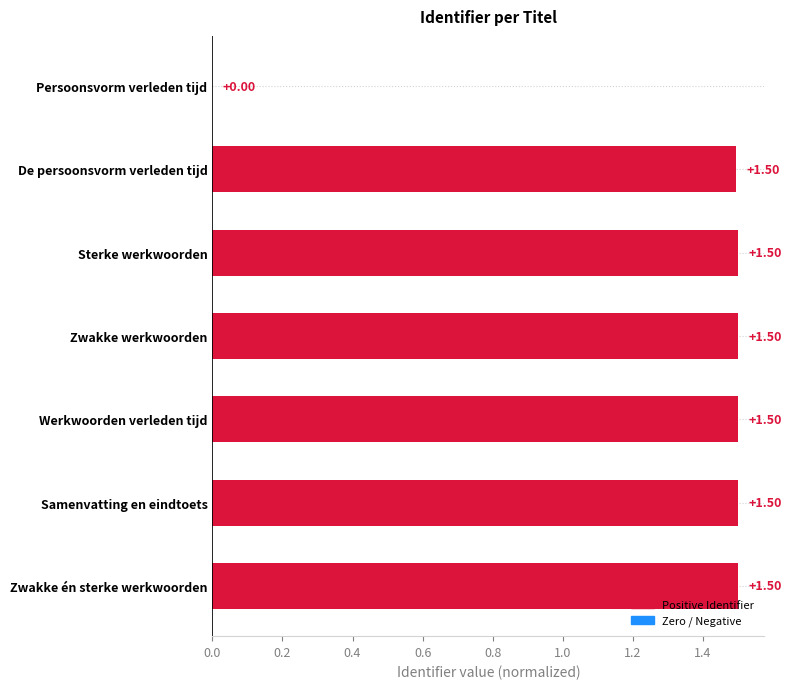

Is it true that the value at Samenvatting en eindtoets is 1.5?

True